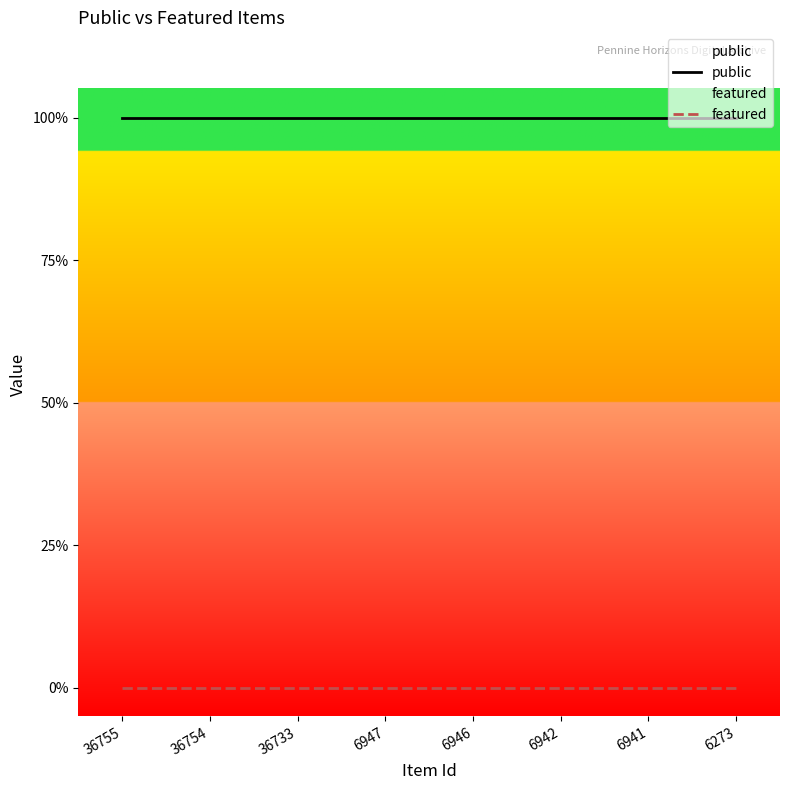

How many lines are shown in the chart?

2